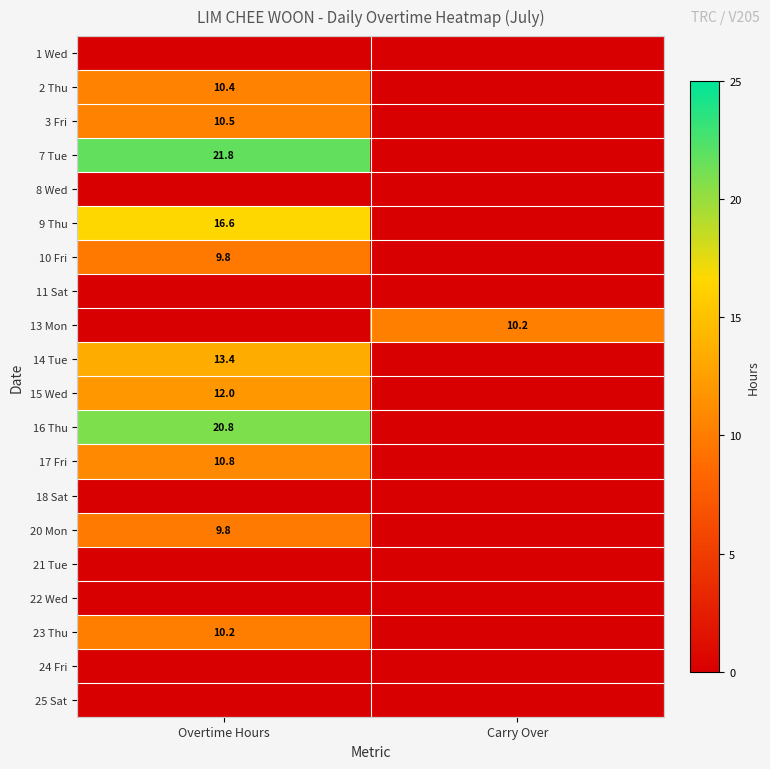

What is the greatest value displayed?

21.8